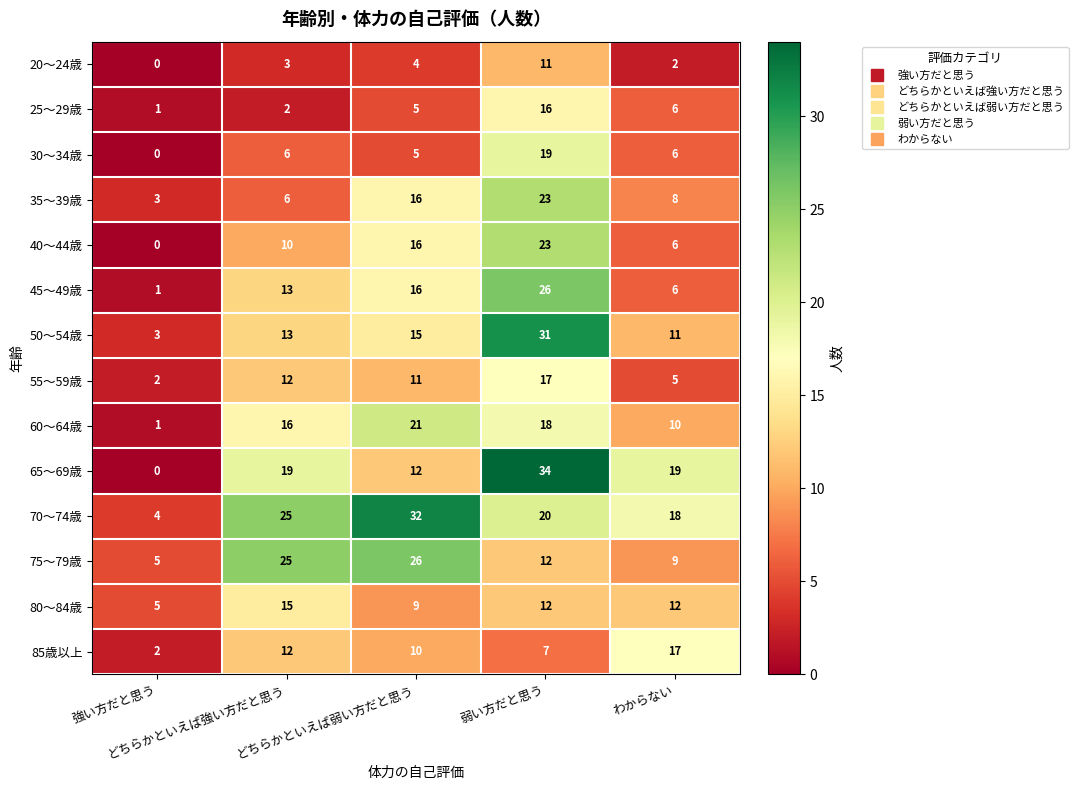

How many 60～64歳 values are between 10 and 18?

3